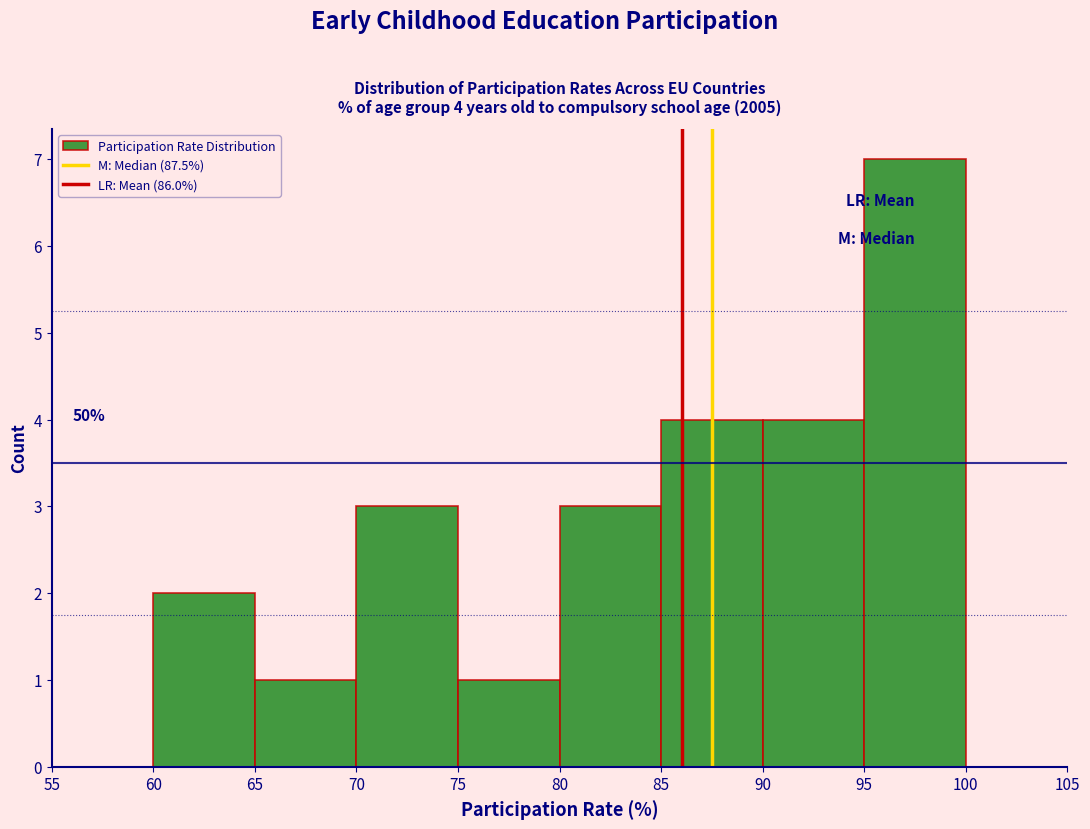

Which range on the x-axis has the tallest bar?

95 to 100